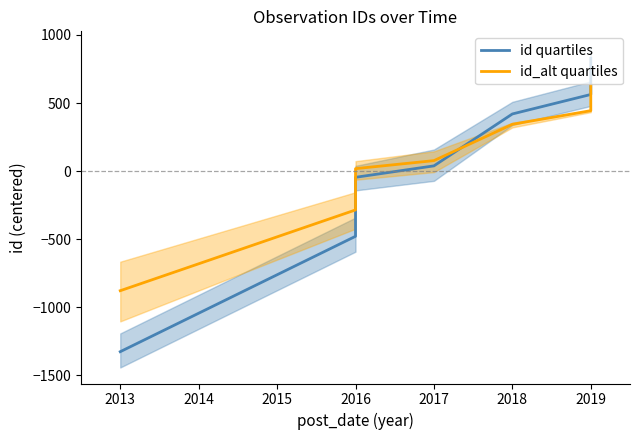

Count the number of data series in this chart.

2